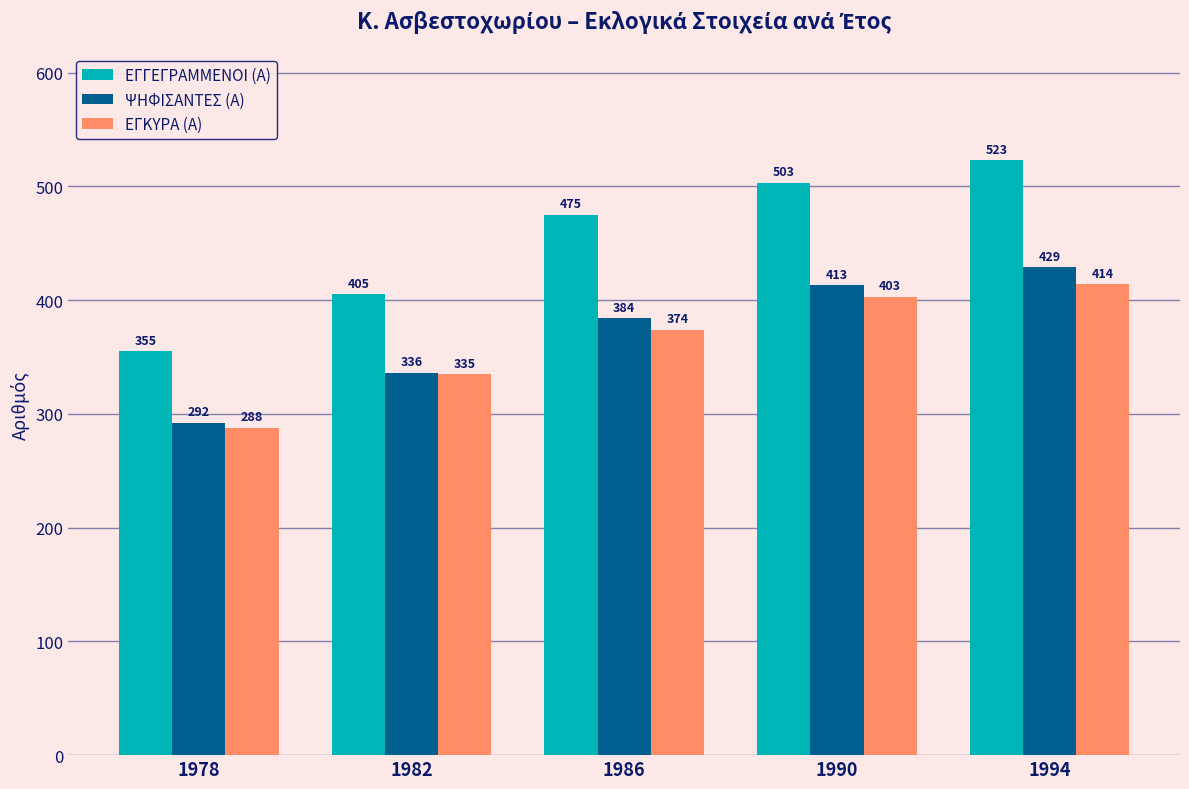

How many distinct data groups are displayed?

3